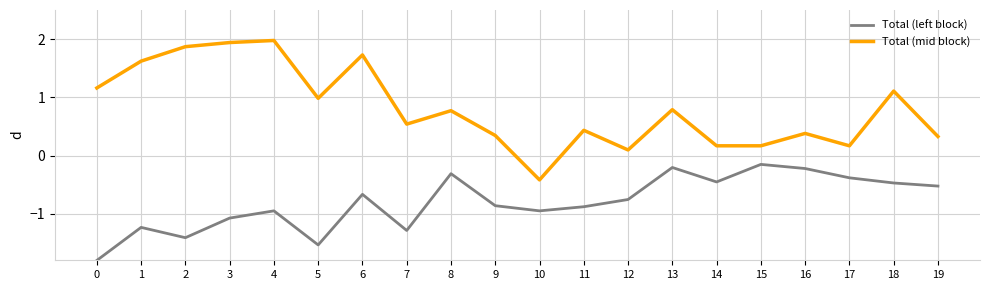

Where is the first local maximum for Total (mid block)?

4